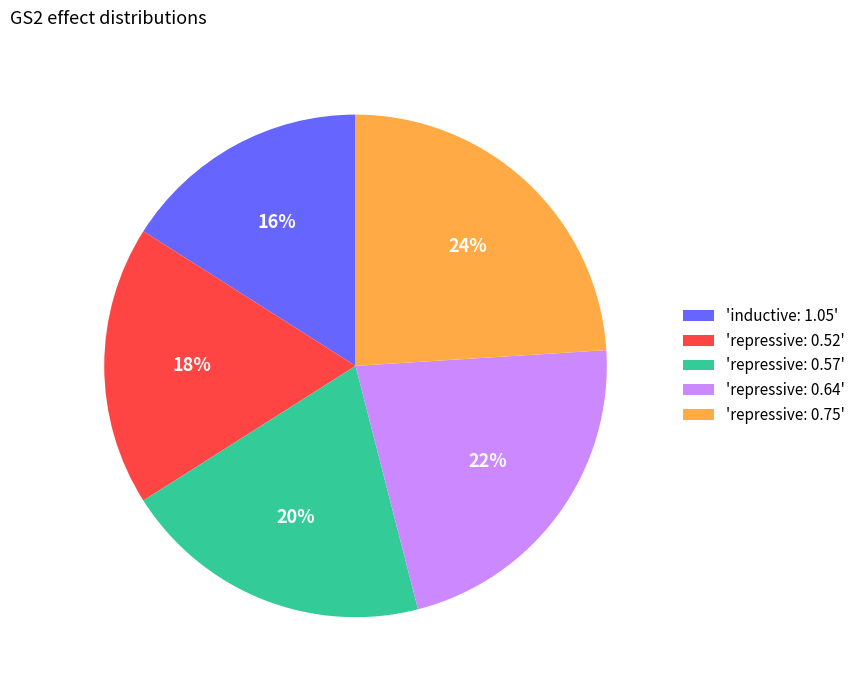

Is it true that 'repressive: 0.75' is 13% of the pie?

False